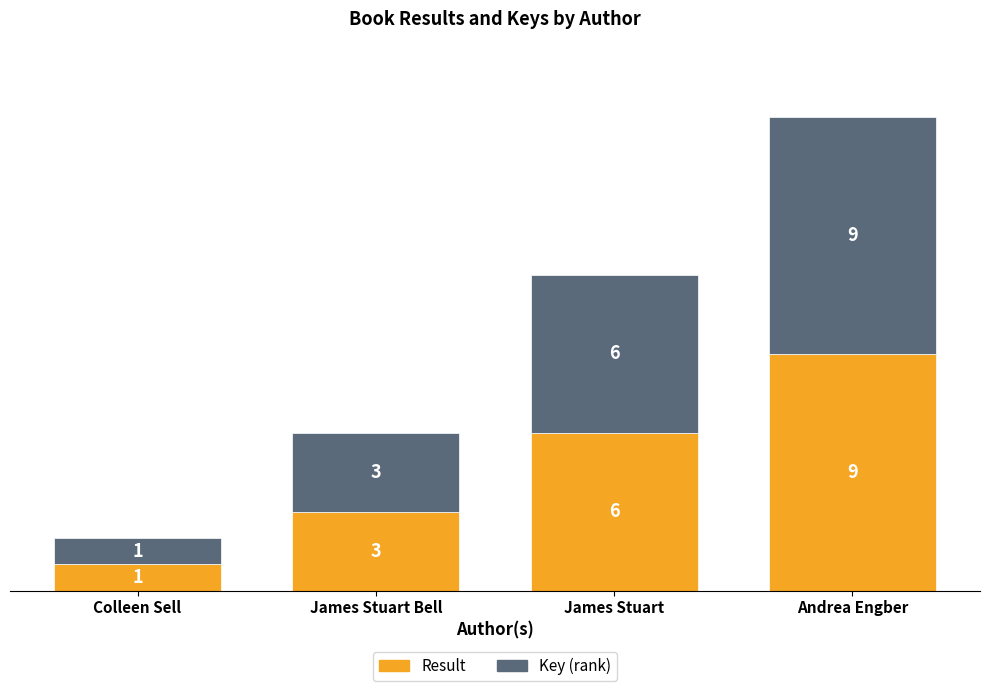

At which category is the sum across all series the highest?

Andrea Engber